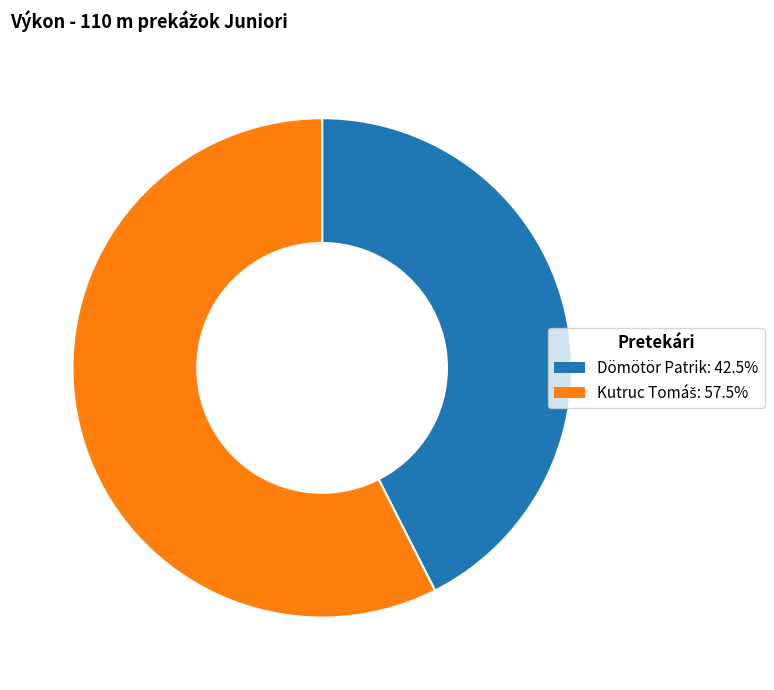

Which category has the smallest portion of the pie?

Dömötör Patrik